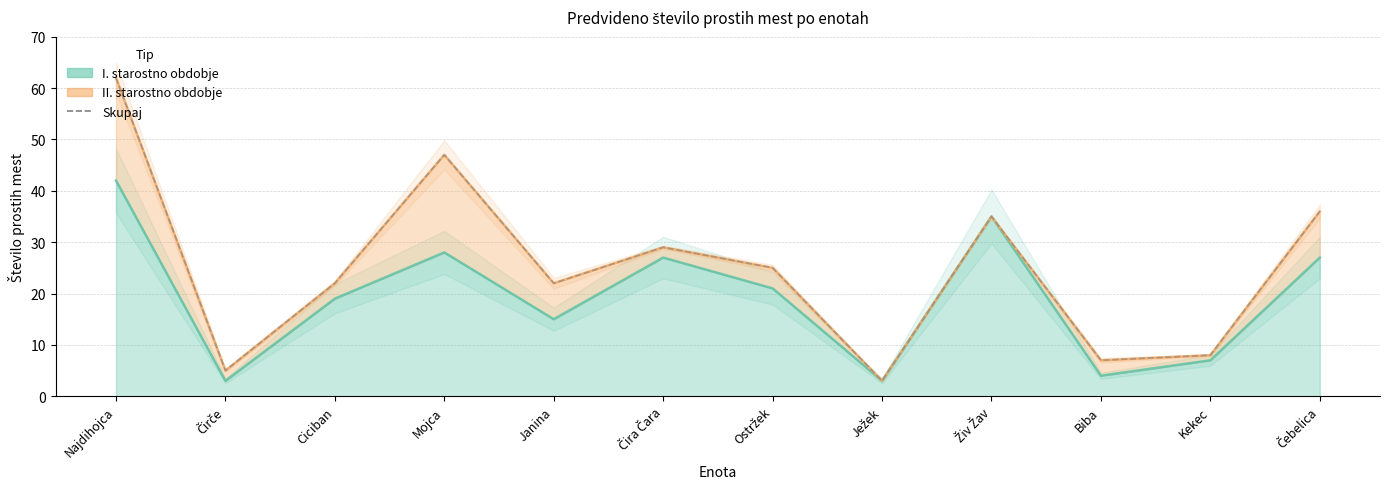

What is the value of the 11th point from the left?

8